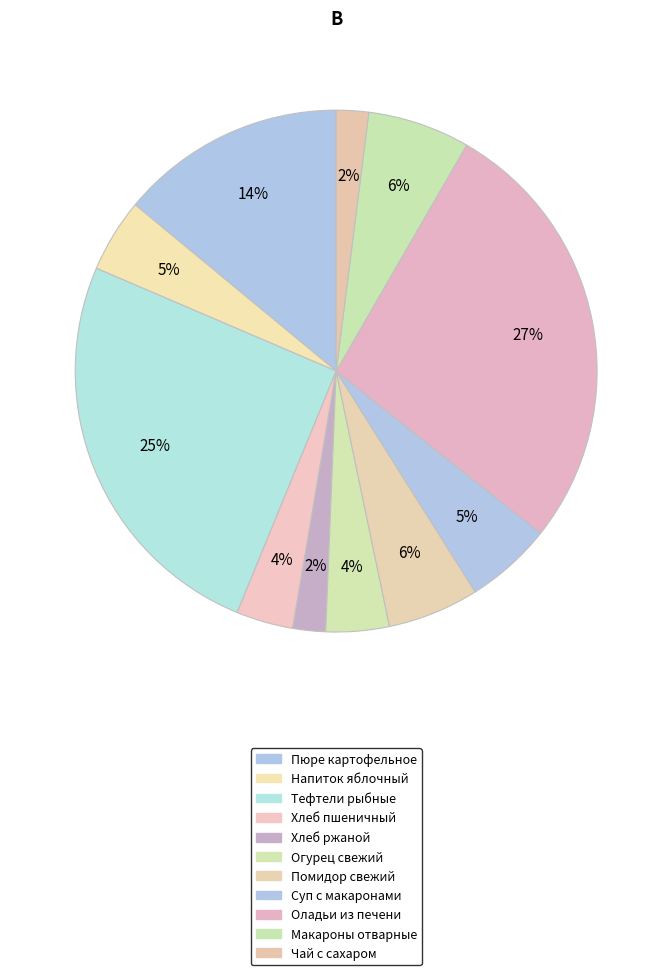

How many slices are in this pie chart?

11